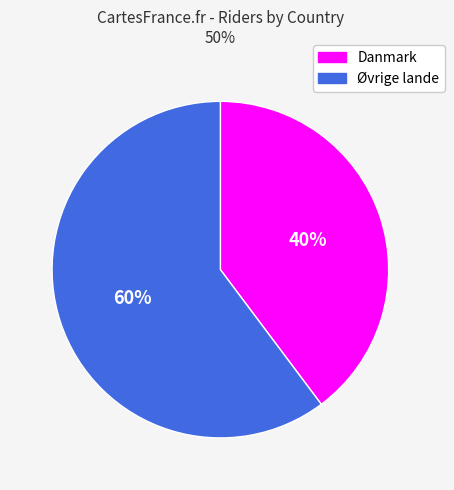

How many slices are in this pie chart?

2